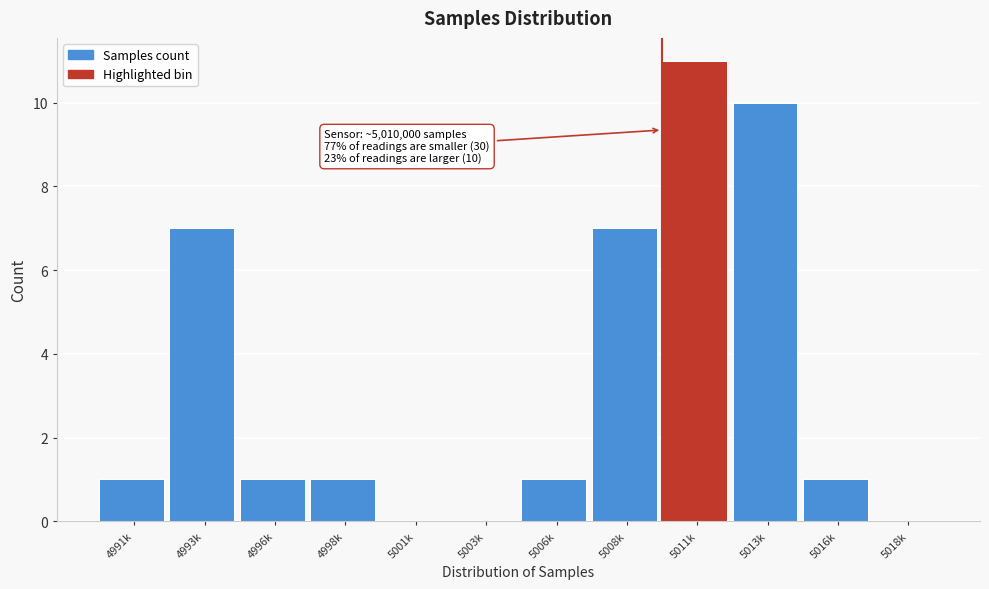

Reading left to right, transcribe all the data shown in this chart.

4991k=1	4993k=7	4996k=1	4998k=1	5001k=0	5003k=0	5006k=1	5008k=7	5011k=11	5013k=10	5016k=1	5018k=0